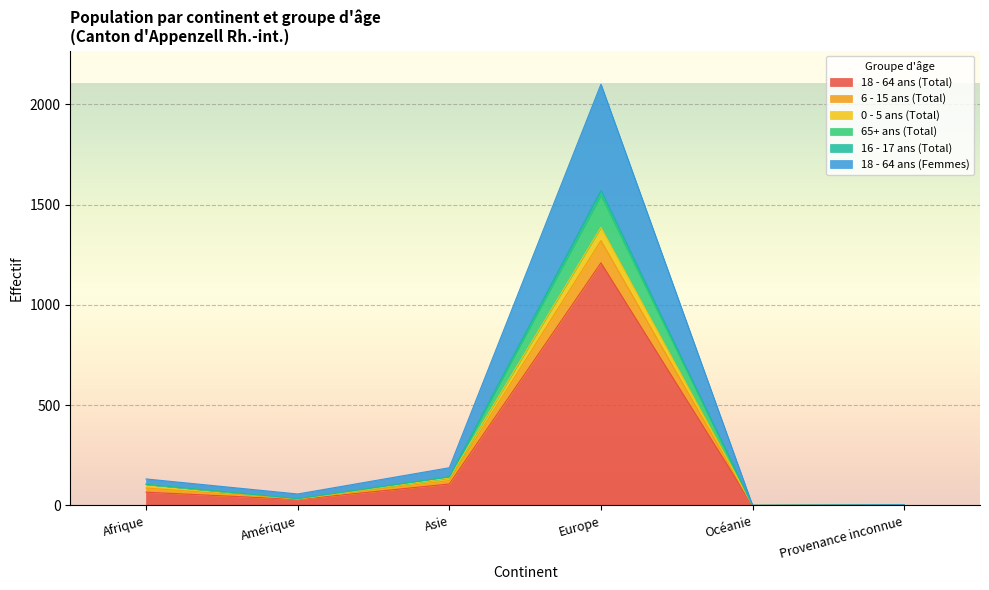

Which category has the highest value in the 18 - 64 ans (Total) series?

Europe